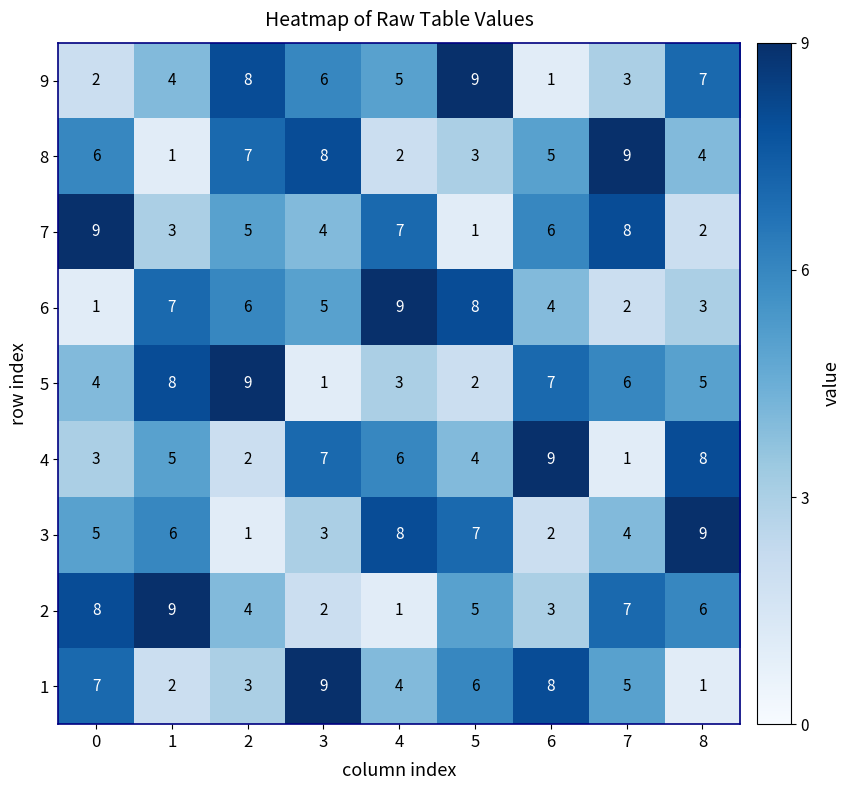

How many data points in 3 are less than 5?

4